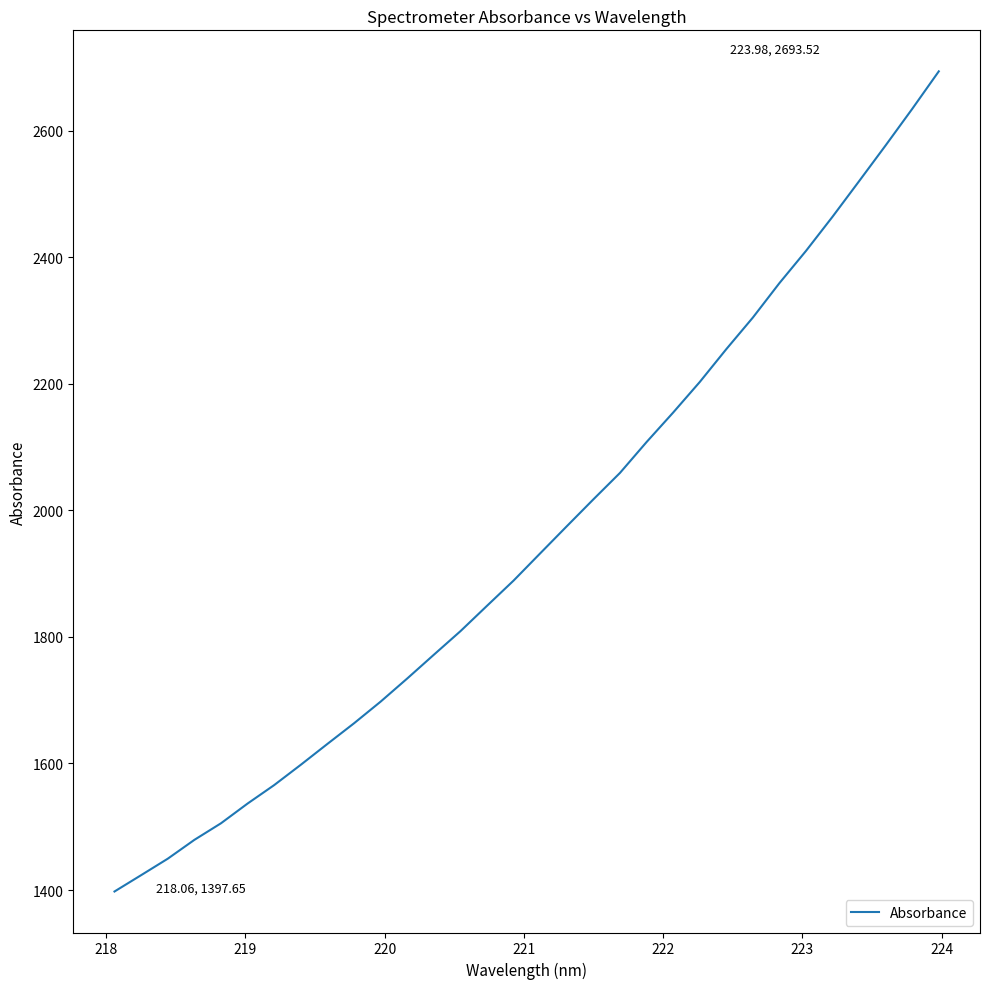

What is the maximum value shown in the chart?

2693.5